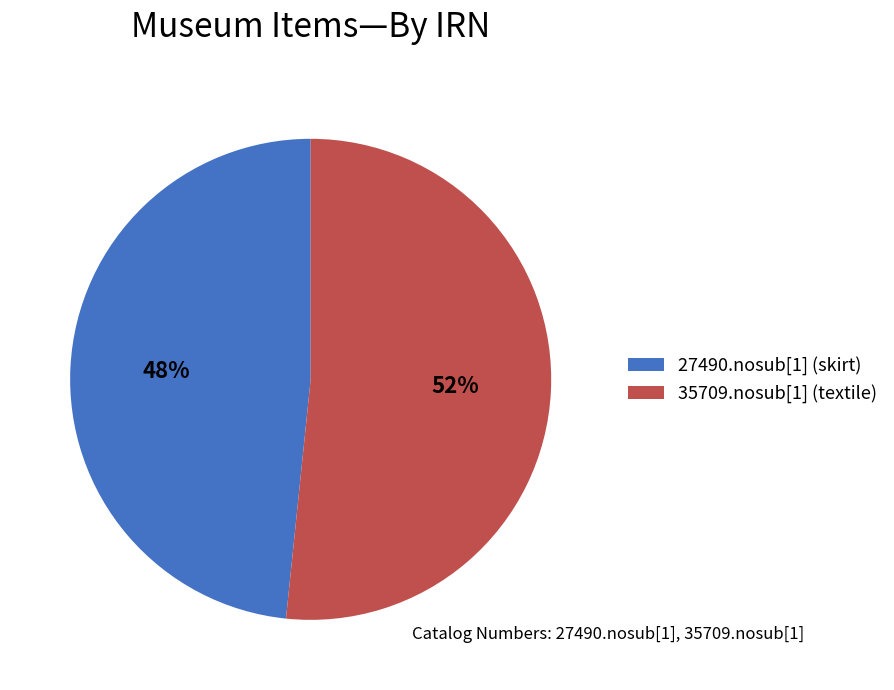

What percentage is the 35709.nosub[1] (textile) slice, to the nearest percent?

52%